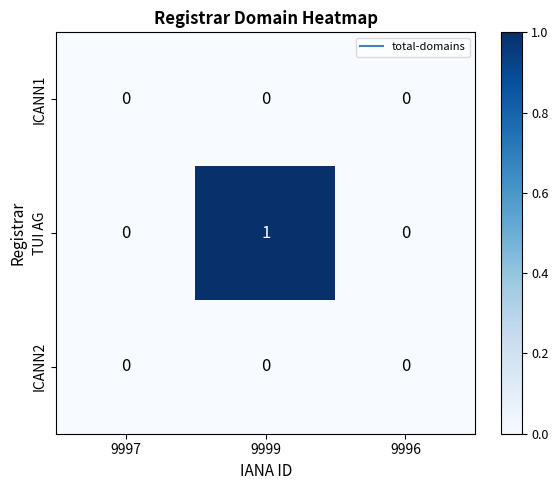

The TUI AG series shows -1 at 9996. True or false?

False